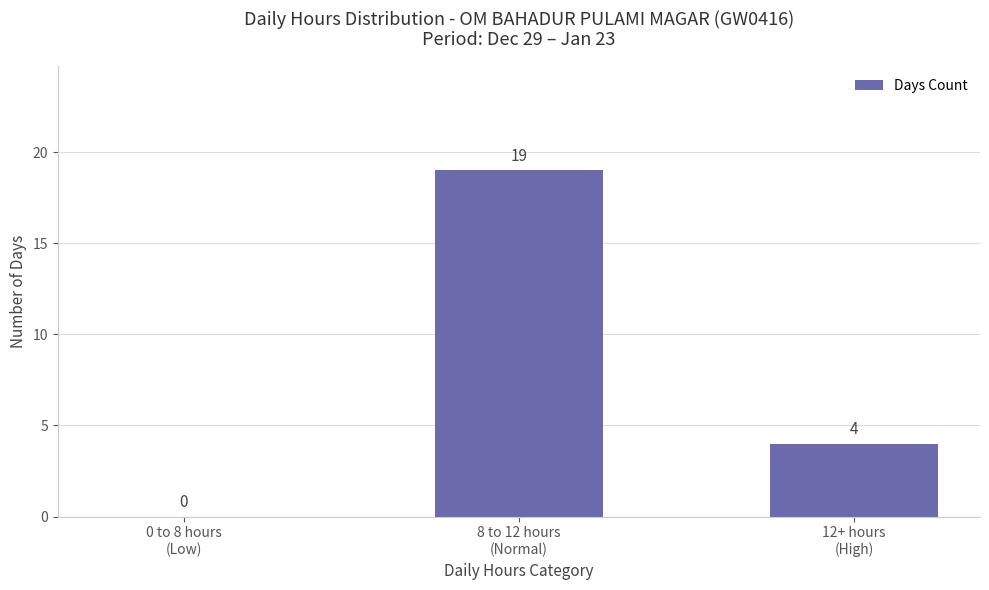

True or false: the data shows 3 at 12+ hours
(High).

False